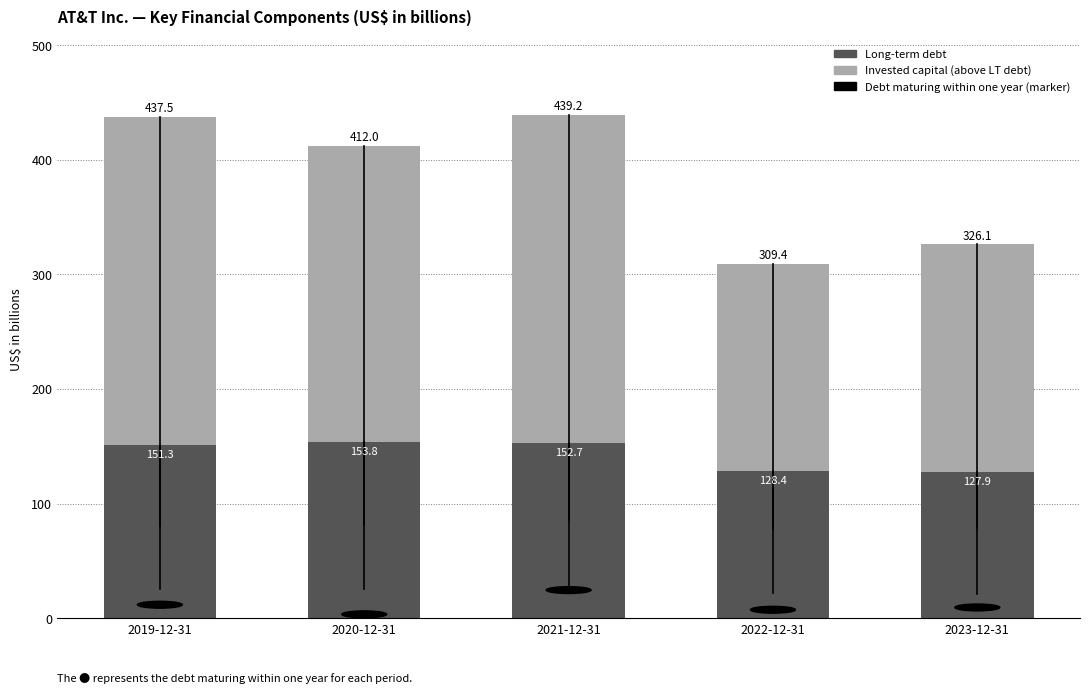

Reading right to left, transcribe the values for Long-term debt.

127.9	128.4	152.7	153.8	151.3